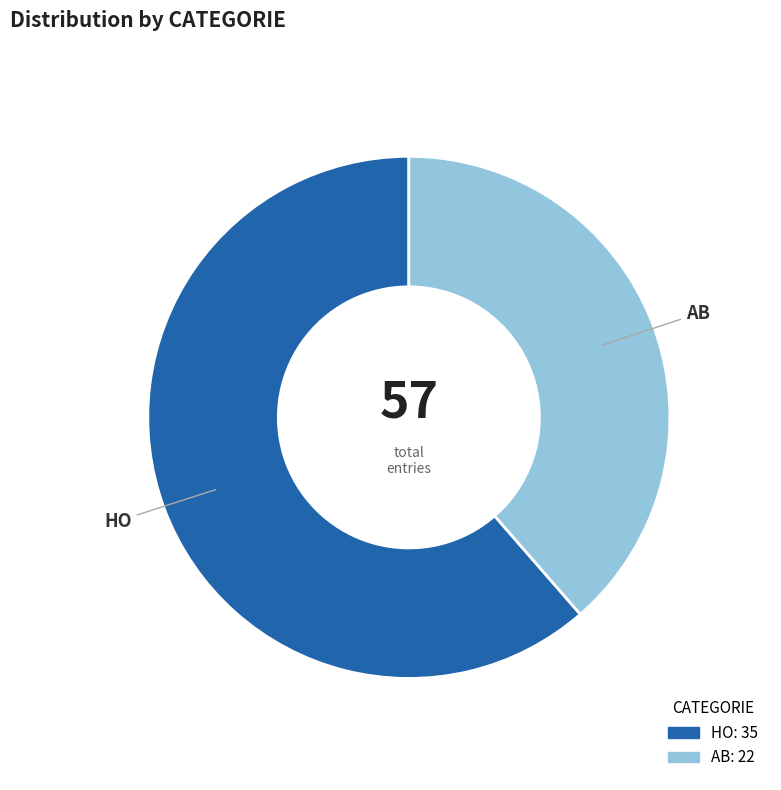

Which has a higher value, HO or AB?

HO